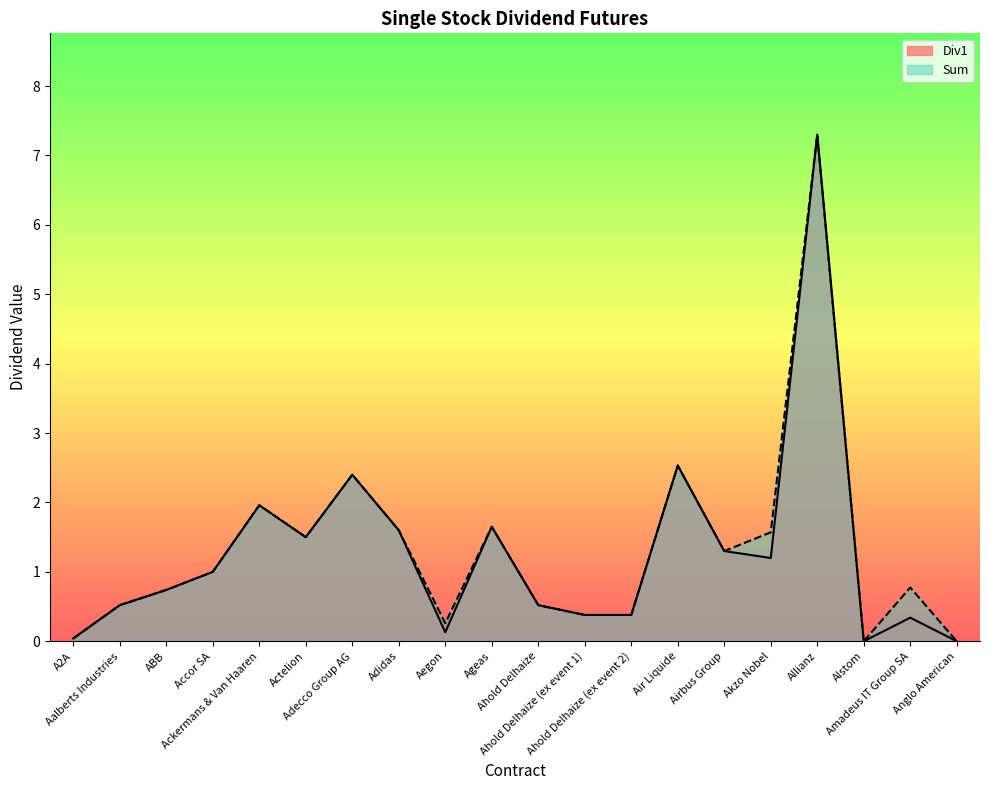

What is the sum of the Div1 values at A2A and Actelion?

1.5